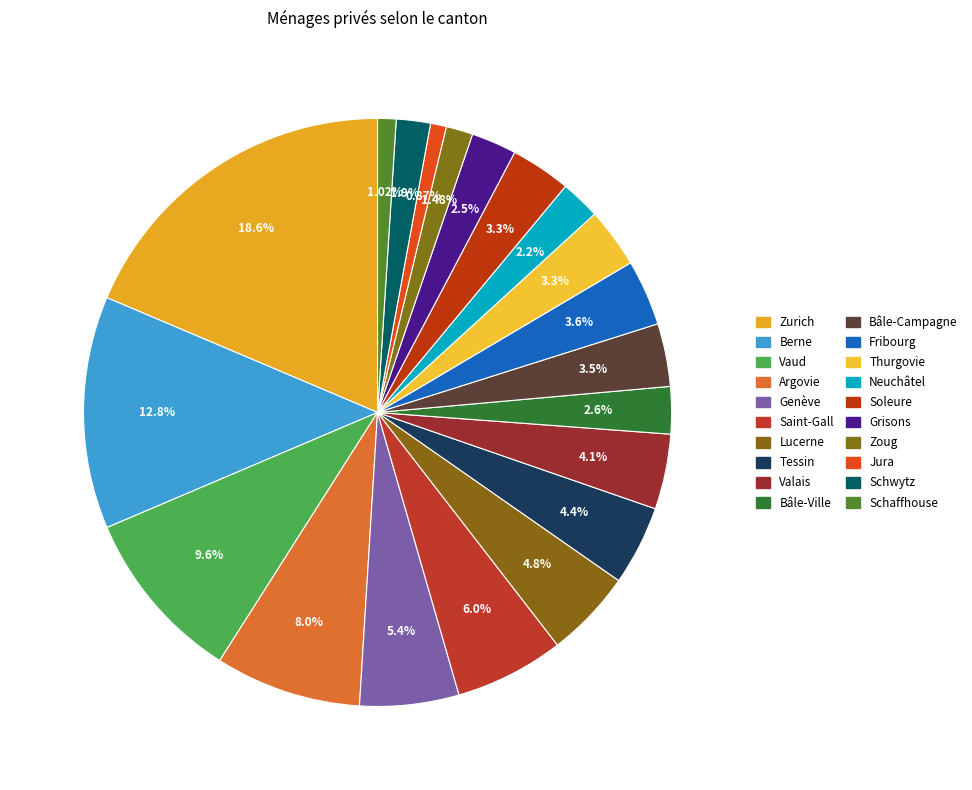

How many segments does this pie chart have?

20